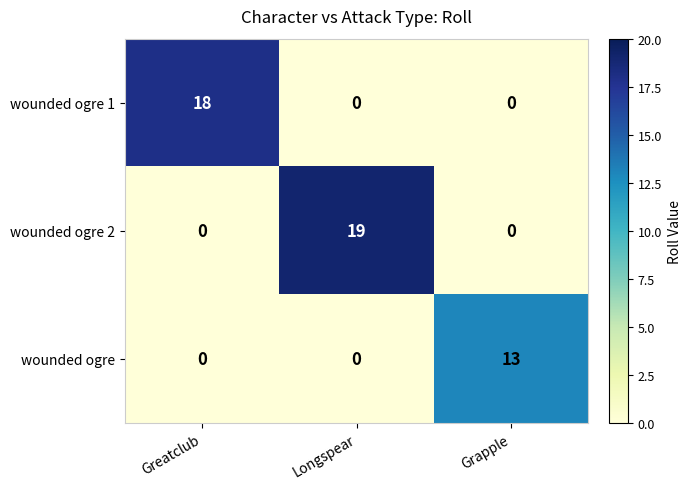

True or false: wounded ogre 1 has a value of 18 at Greatclub.

True